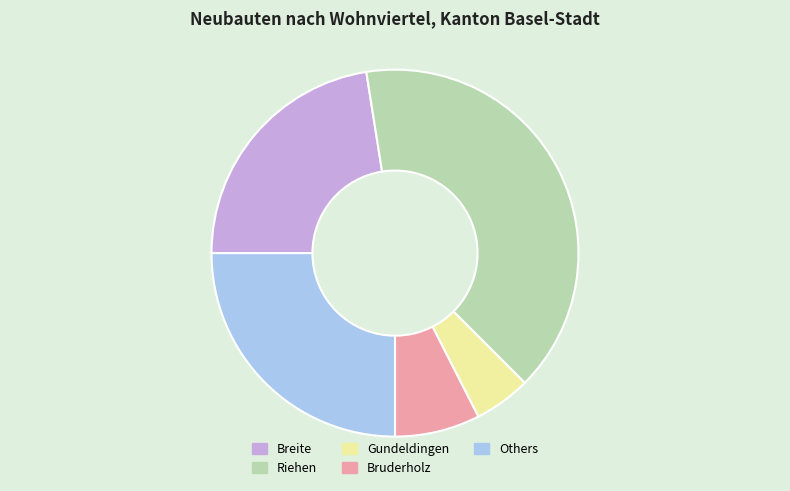

Which has a higher value, Riehen or Others?

Riehen